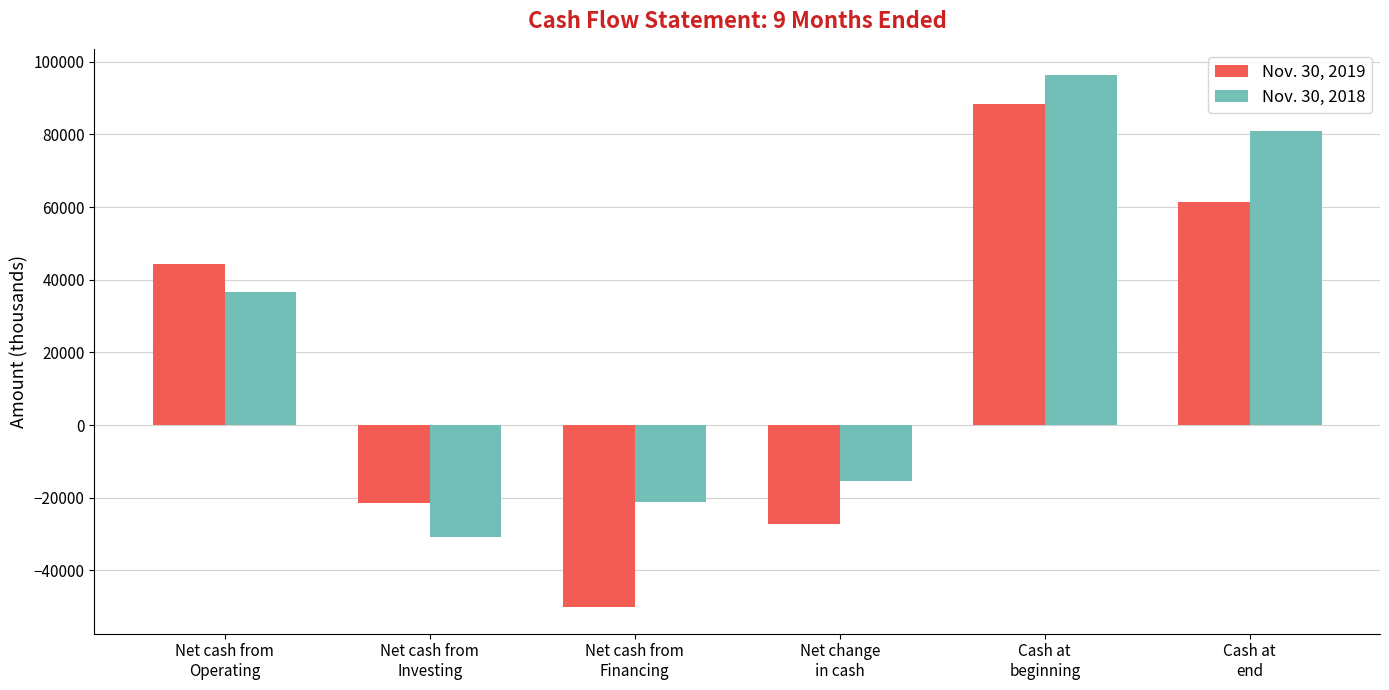

What is the minimum value for Nov. 30, 2018?

-30855